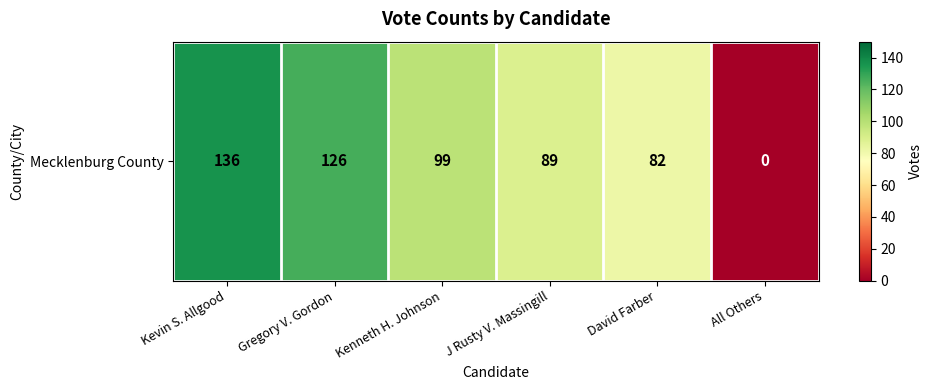

Which has a higher value, Gregory V. Gordon or Kenneth H. Johnson?

Gregory V. Gordon